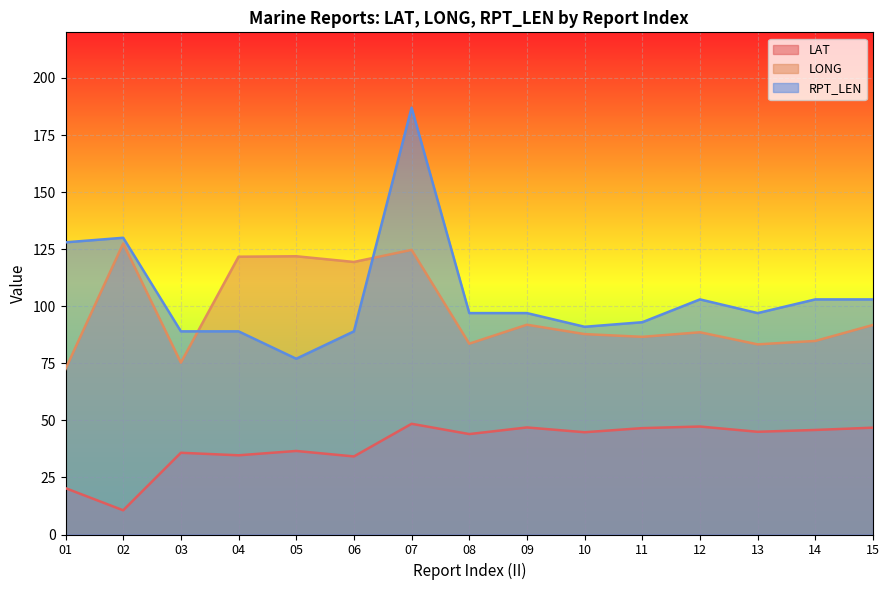

Reading right to left, list all the values displayed in this chart.

LAT: 15=46.8	14=45.8	13=45.0	12=47.3	11=46.6	10=44.8	09=46.9	08=44.0	07=48.5	06=34.2	05=36.6	04=34.7	03=35.8	02=10.6	01=20.3
LONG: 15=91.8	14=84.8	13=83.3	12=88.6	11=86.6	10=87.8	09=91.9	08=83.6	07=124.7	06=119.4	05=121.9	04=121.7	03=75.3	02=127.5	01=72.5
RPT_LEN: 15=103.0	14=103.0	13=97.0	12=103.0	11=93.0	10=91.0	09=97.0	08=97.0	07=187.0	06=89.0	05=77.0	04=89.0	03=89.0	02=130.0	01=128.0